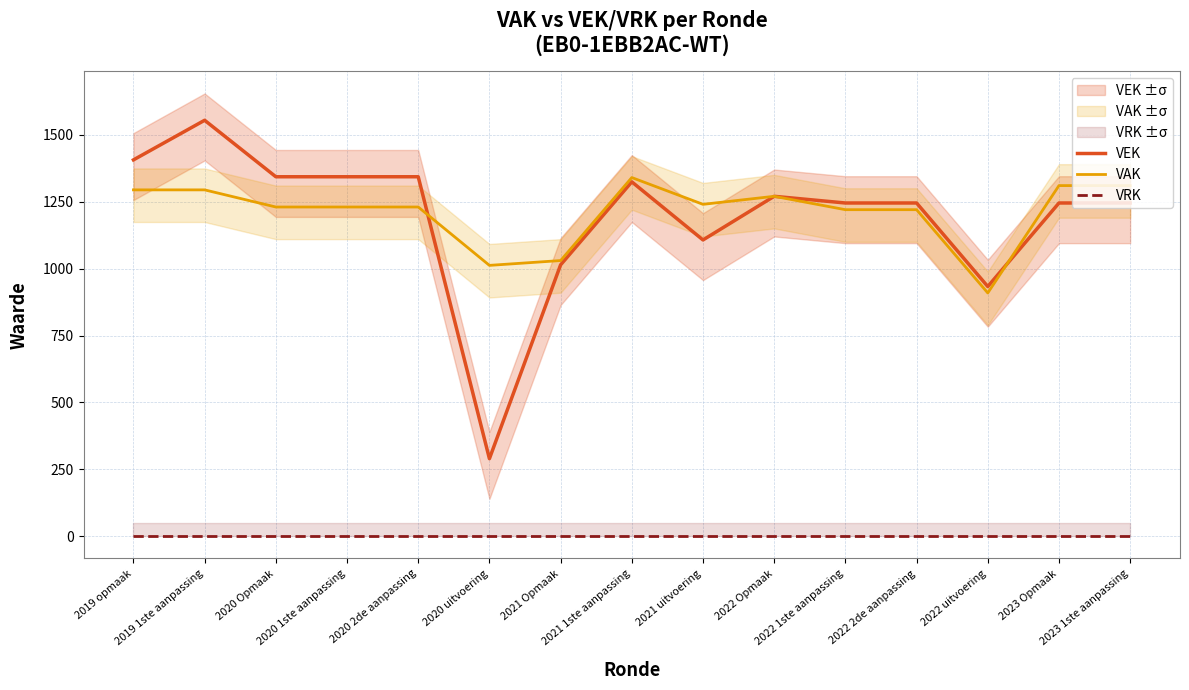

How many data points does each series have?

15